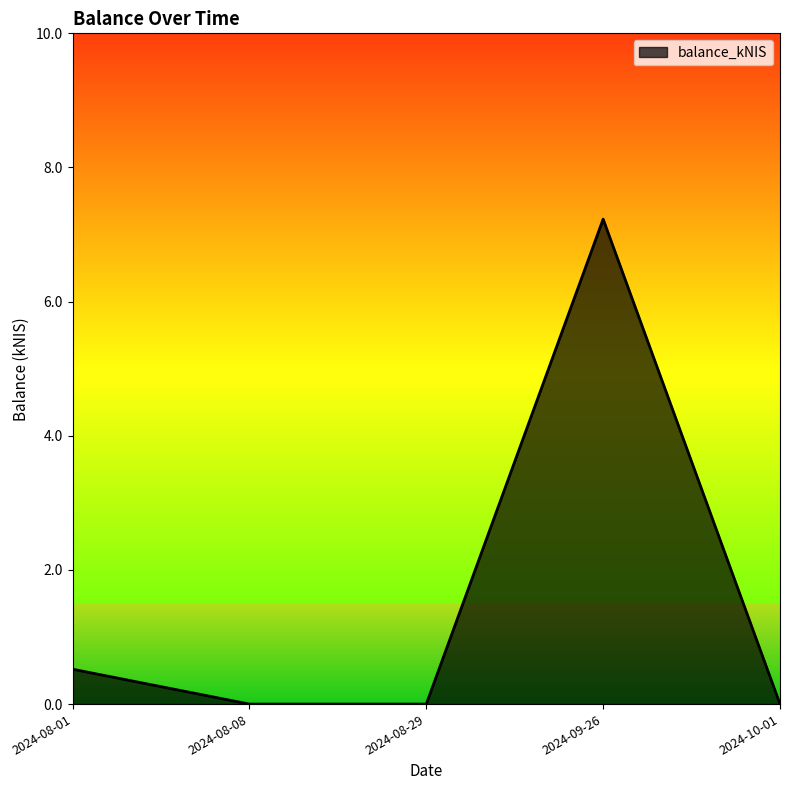

How many series are shown in this chart?

1